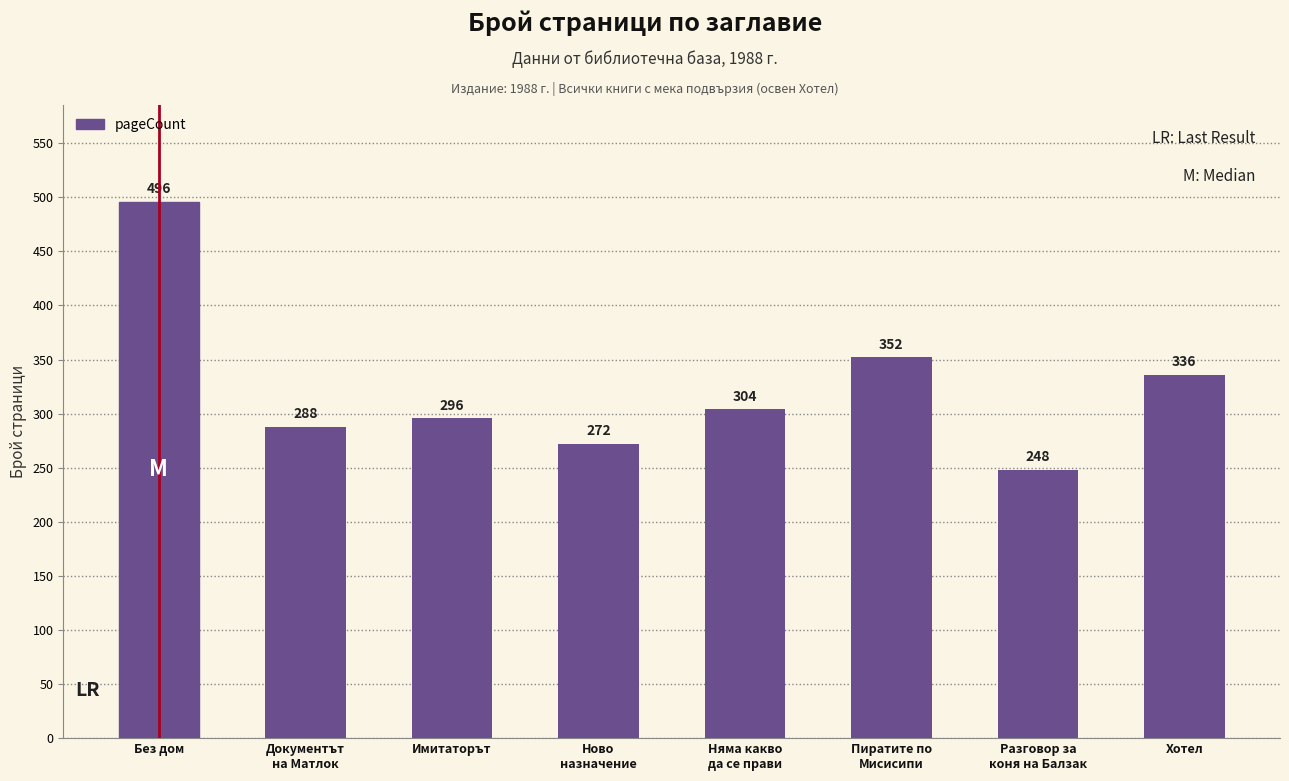

Read the value at Документът
на Матлок, to the nearest 5.

290